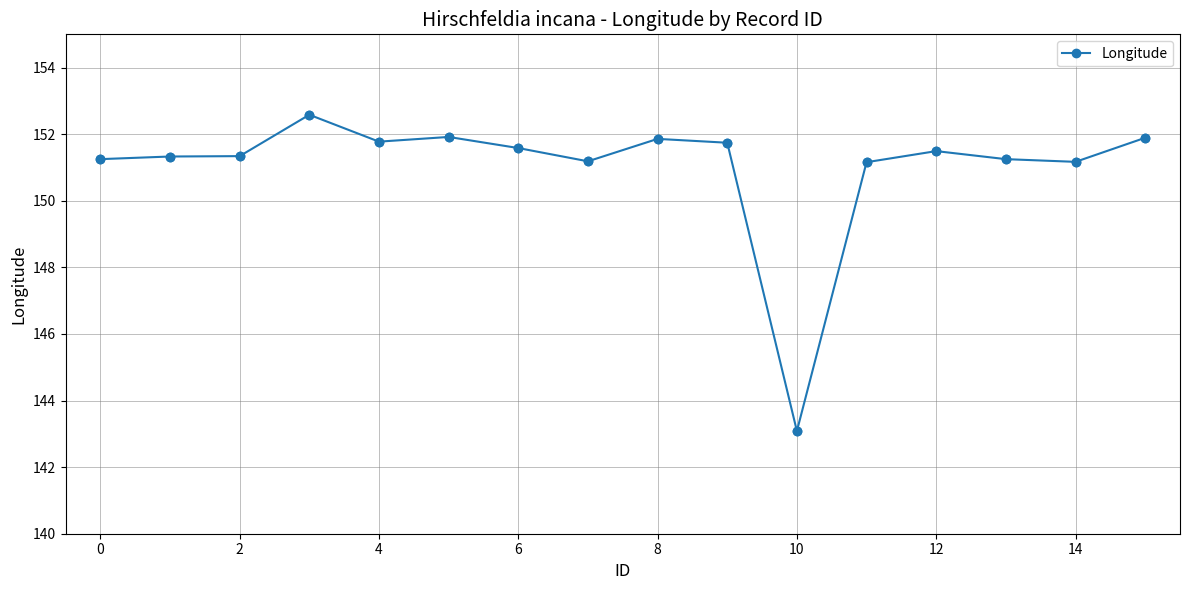

What is the difference between the maximum and minimum values?

9.5